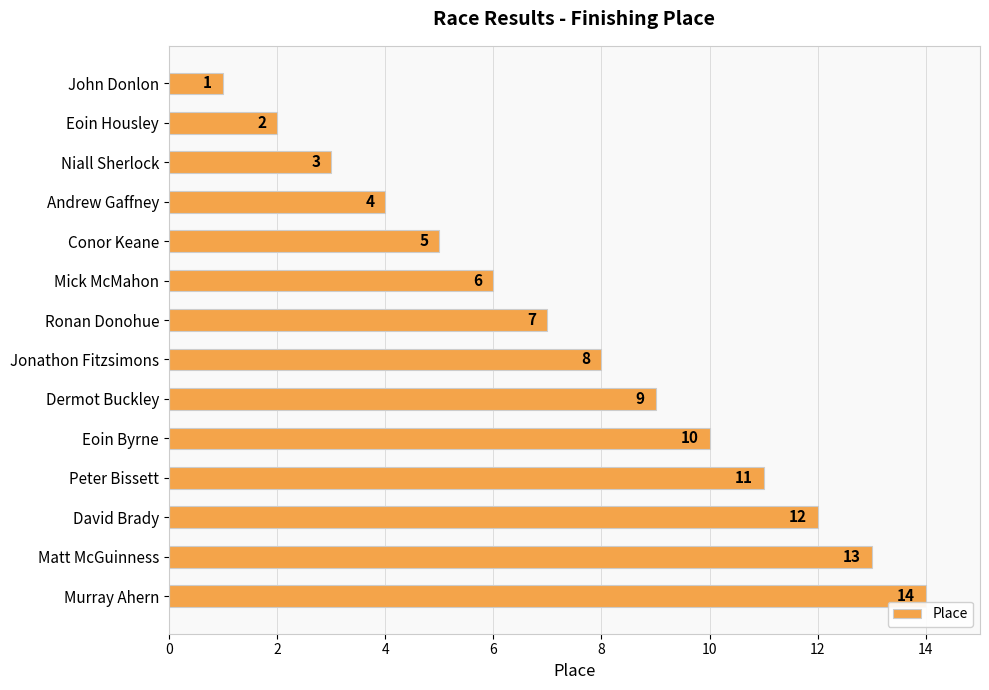

The value at Dermot Buckley is 9. True or false?

True